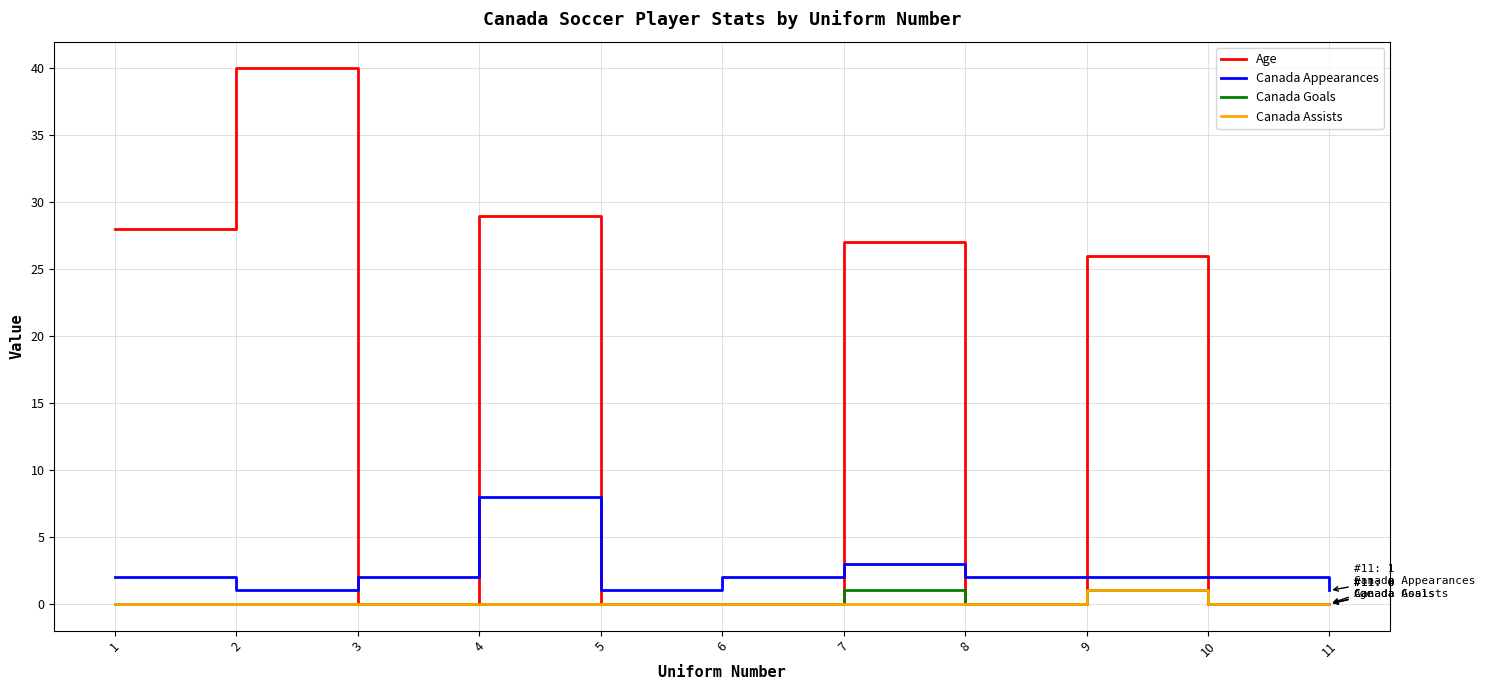

Where is the first local minimum for Age?

3